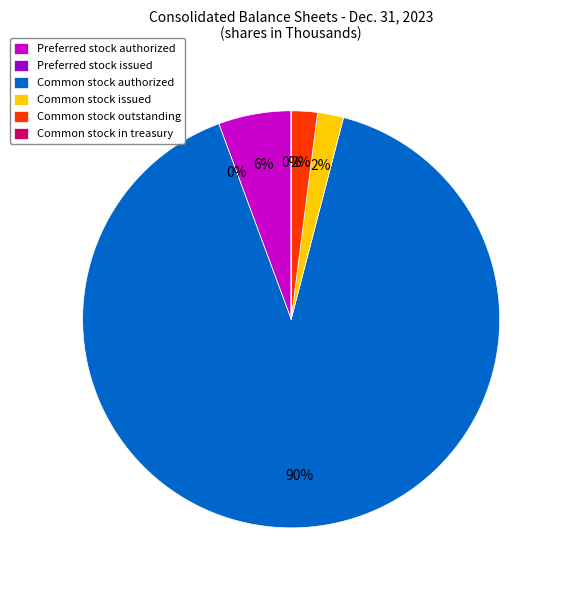

What is the total percentage of Common stock outstanding and Preferred stock authorized?

7.7%